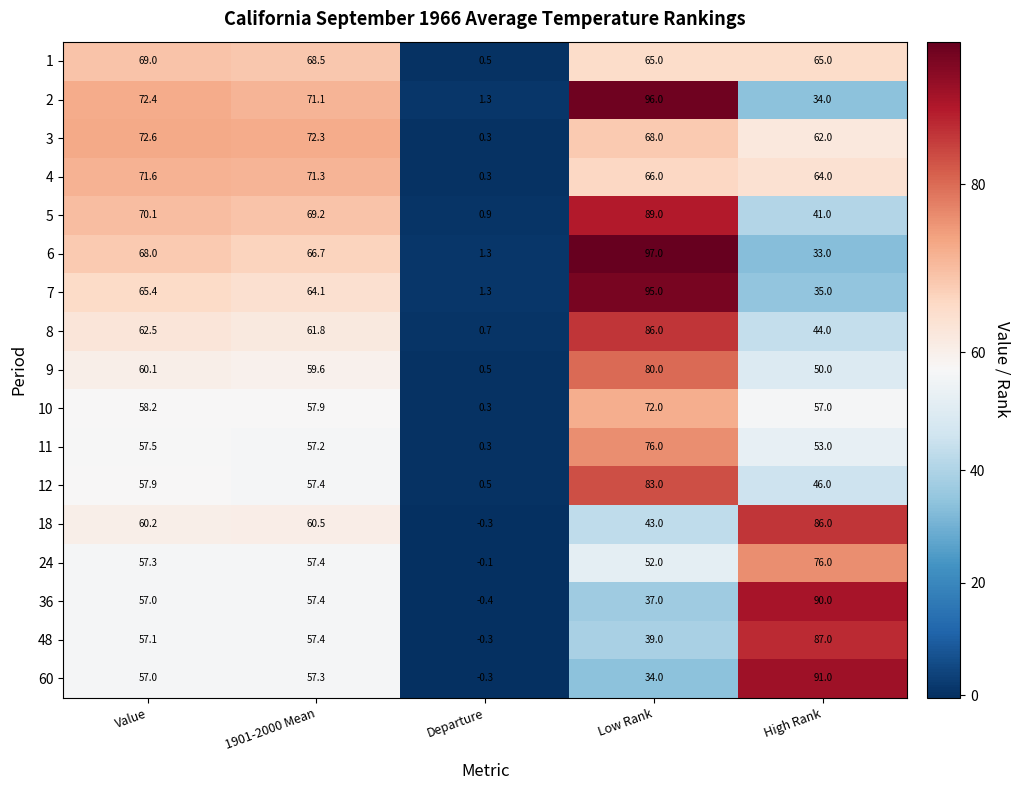

Which category has the lowest value across all series?

Departure